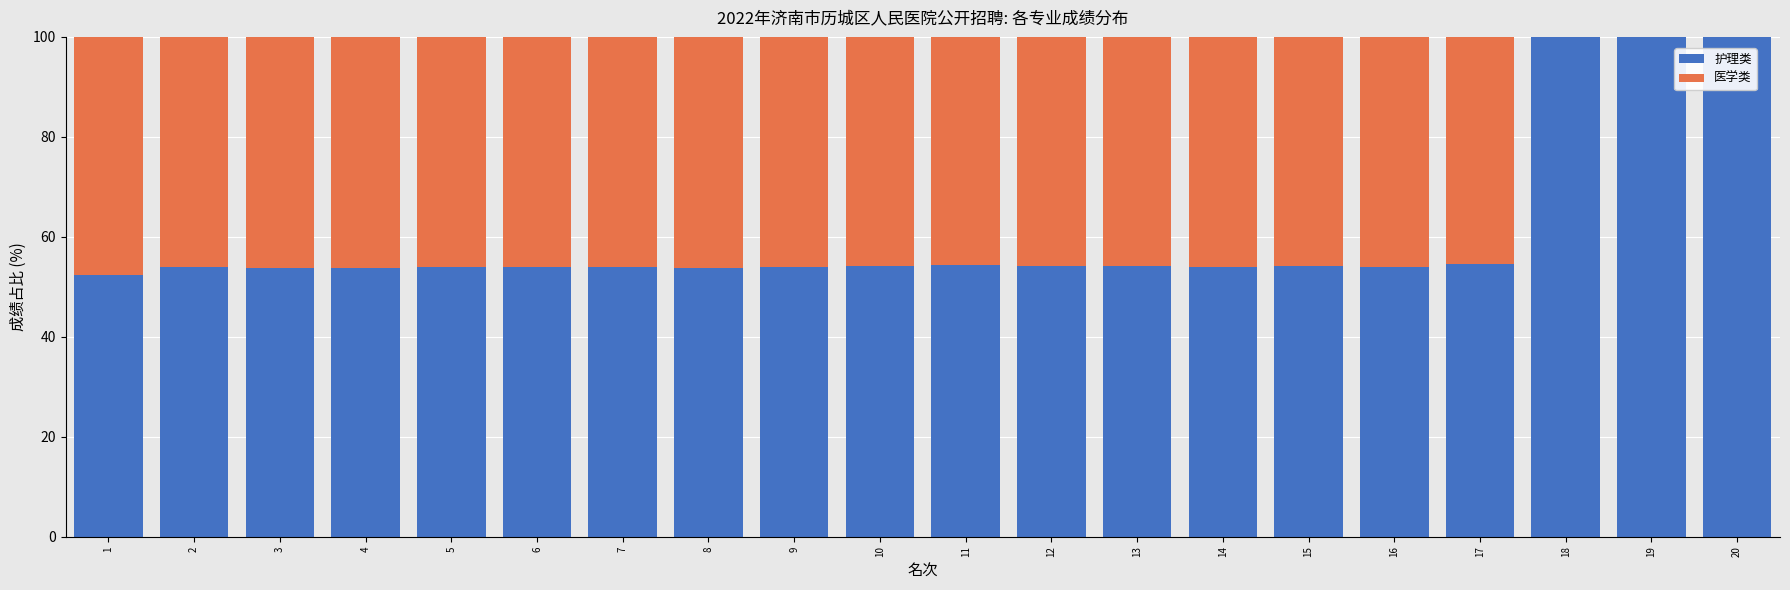

What is the total value across all series at 6?

100.0